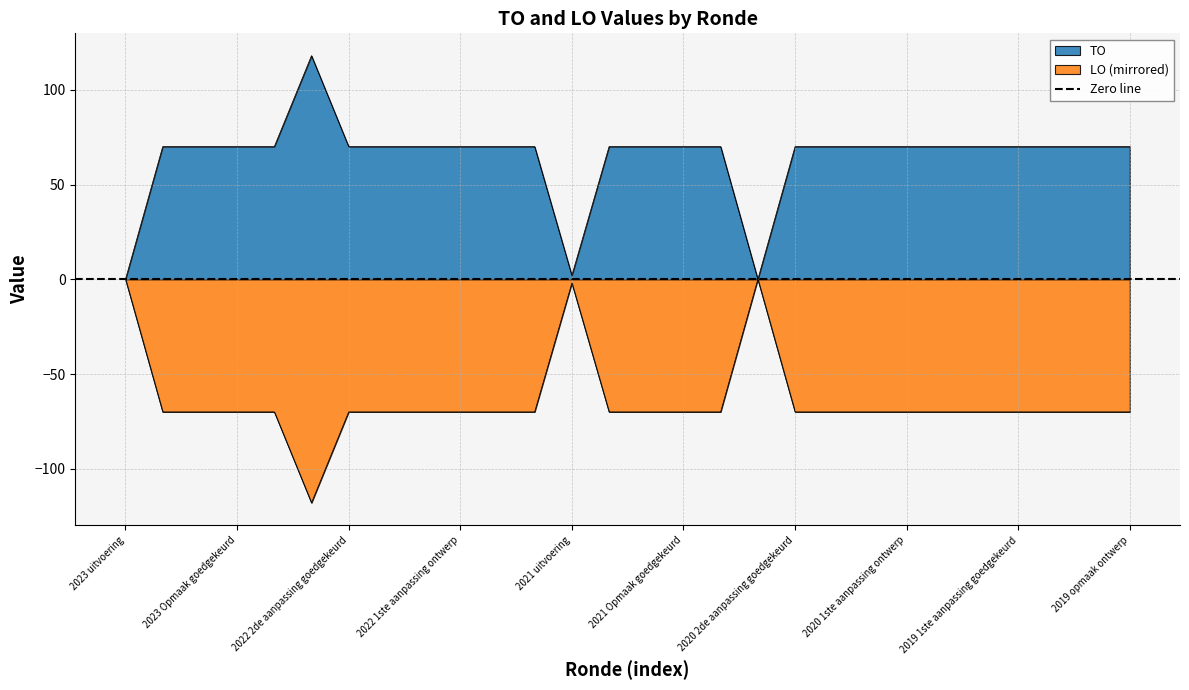

Where is the first local minimum?

2021 uitvoering